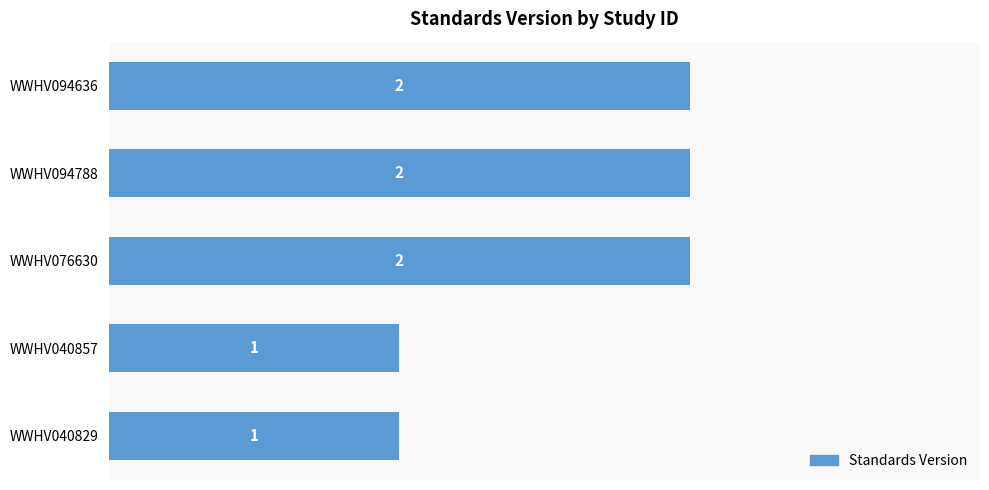

What is the average value?

2